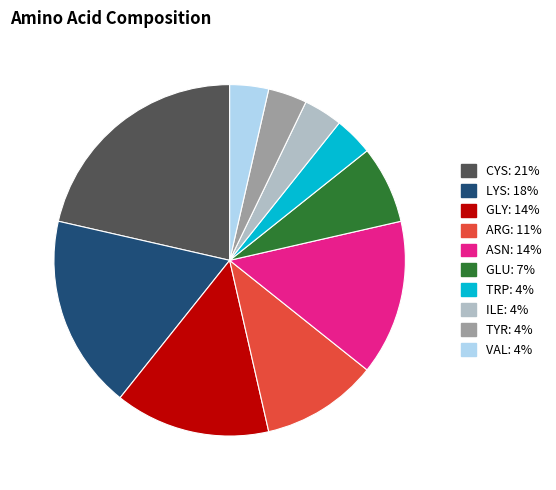

Which slice is the largest?

CYS